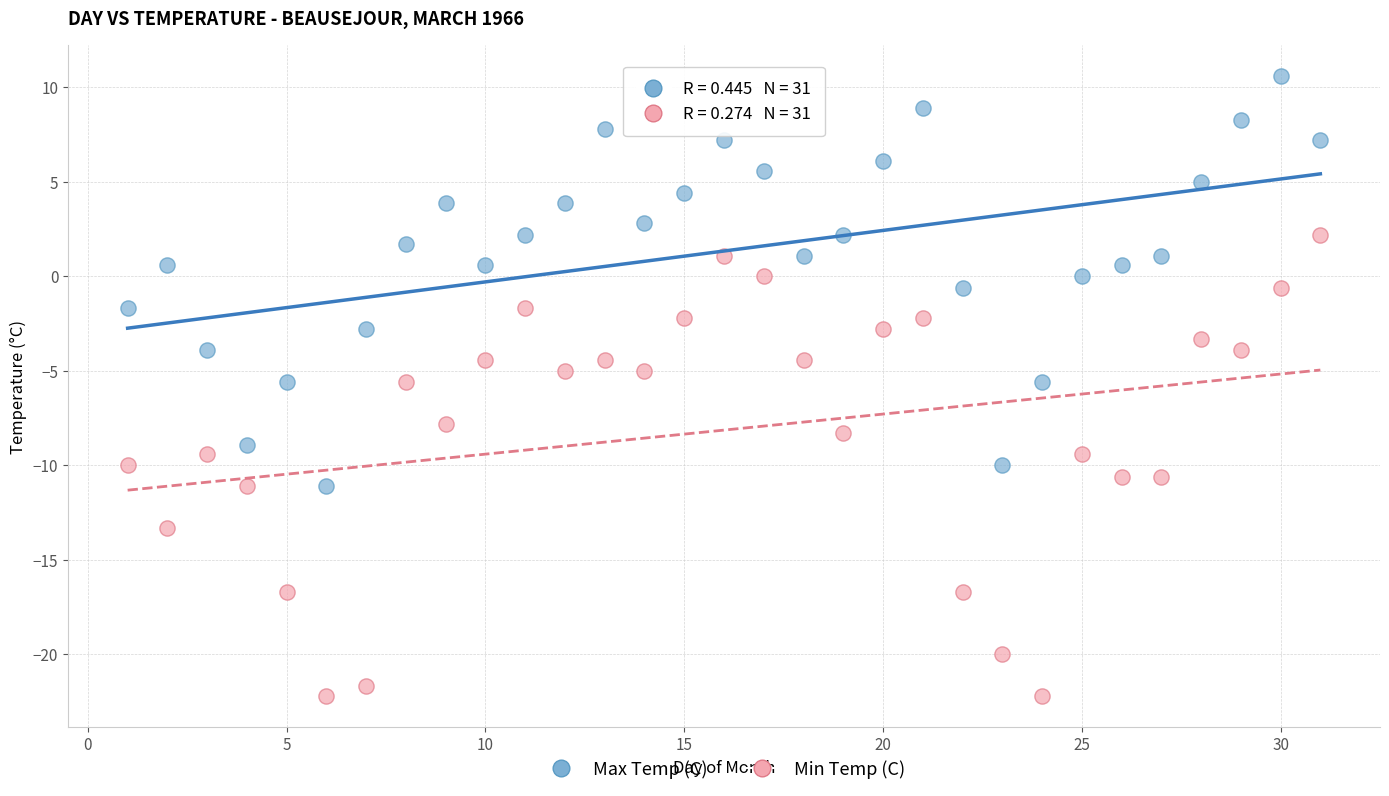

What is the X range (max minus min) for the scatter plot?

30.0